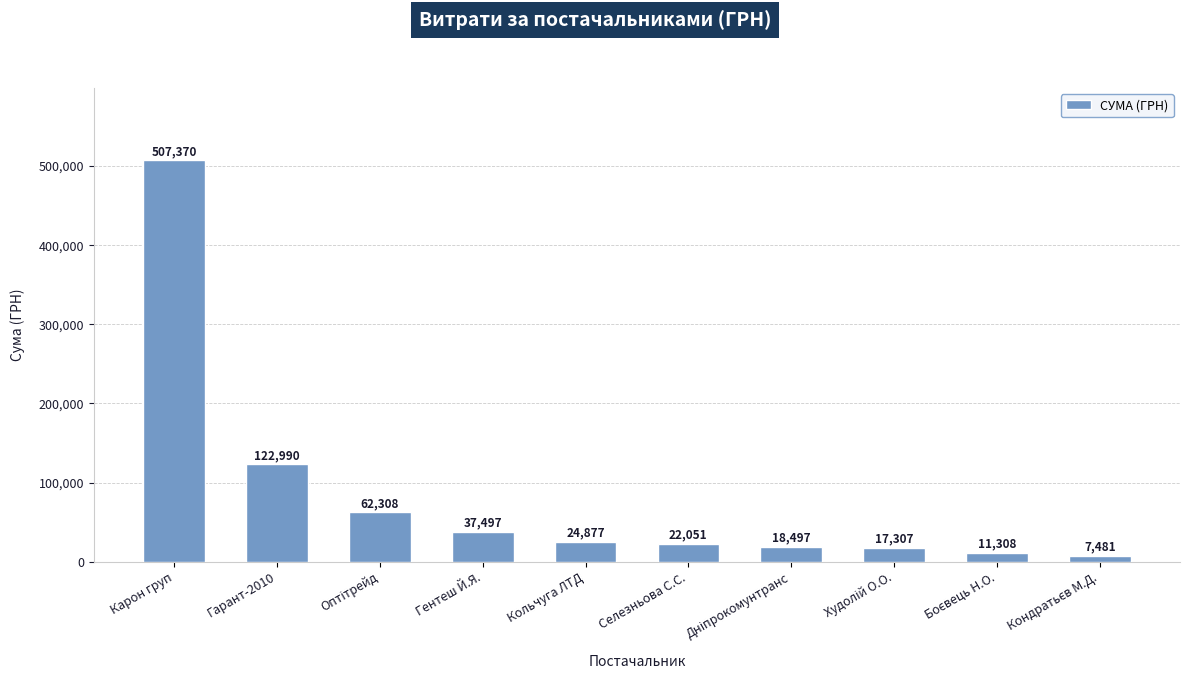

Count the number of data series in this chart.

1